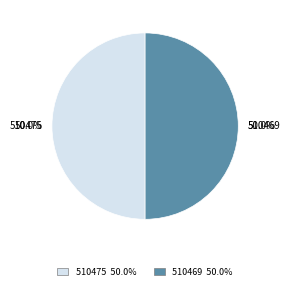

What is the ratio of the value at 510475 to the value at 510469?

1.0